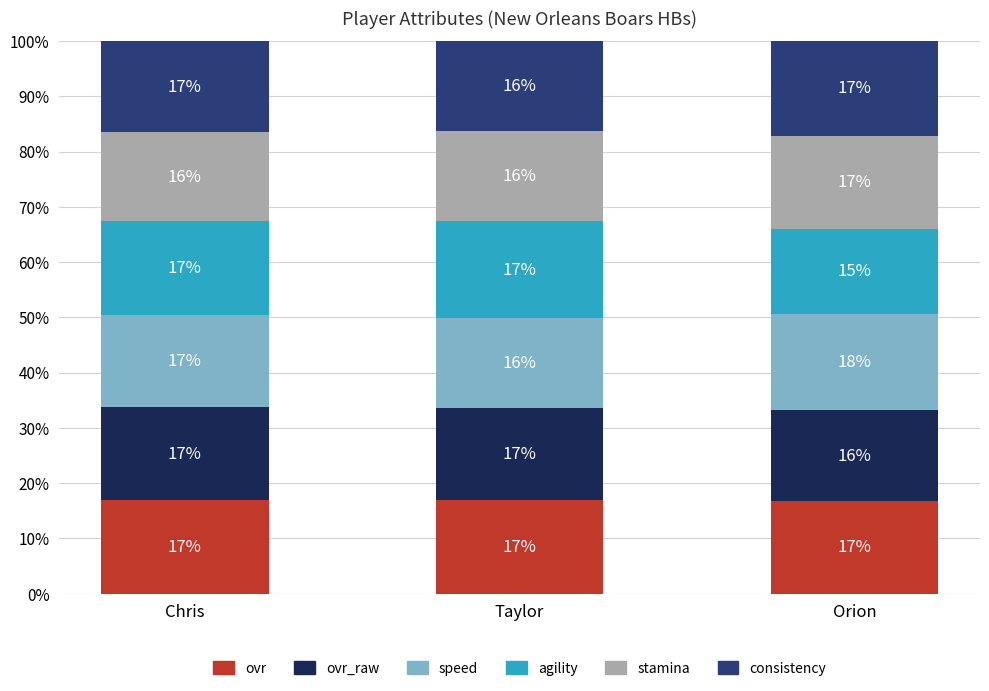

Does the chart contain any negative values?

No